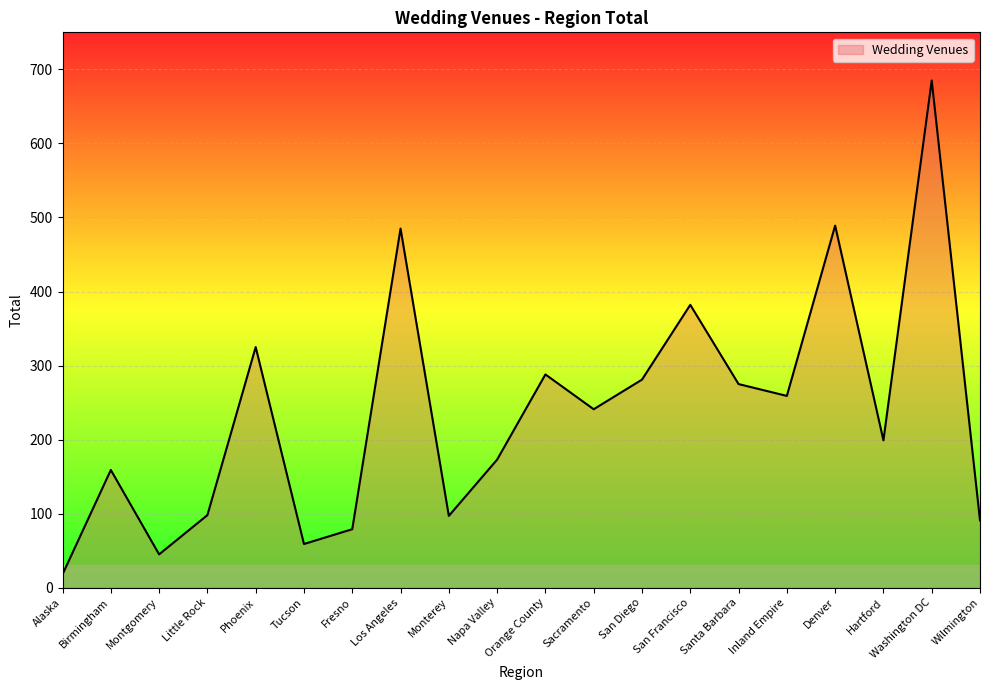

What is the difference between the maximum and minimum values?

667